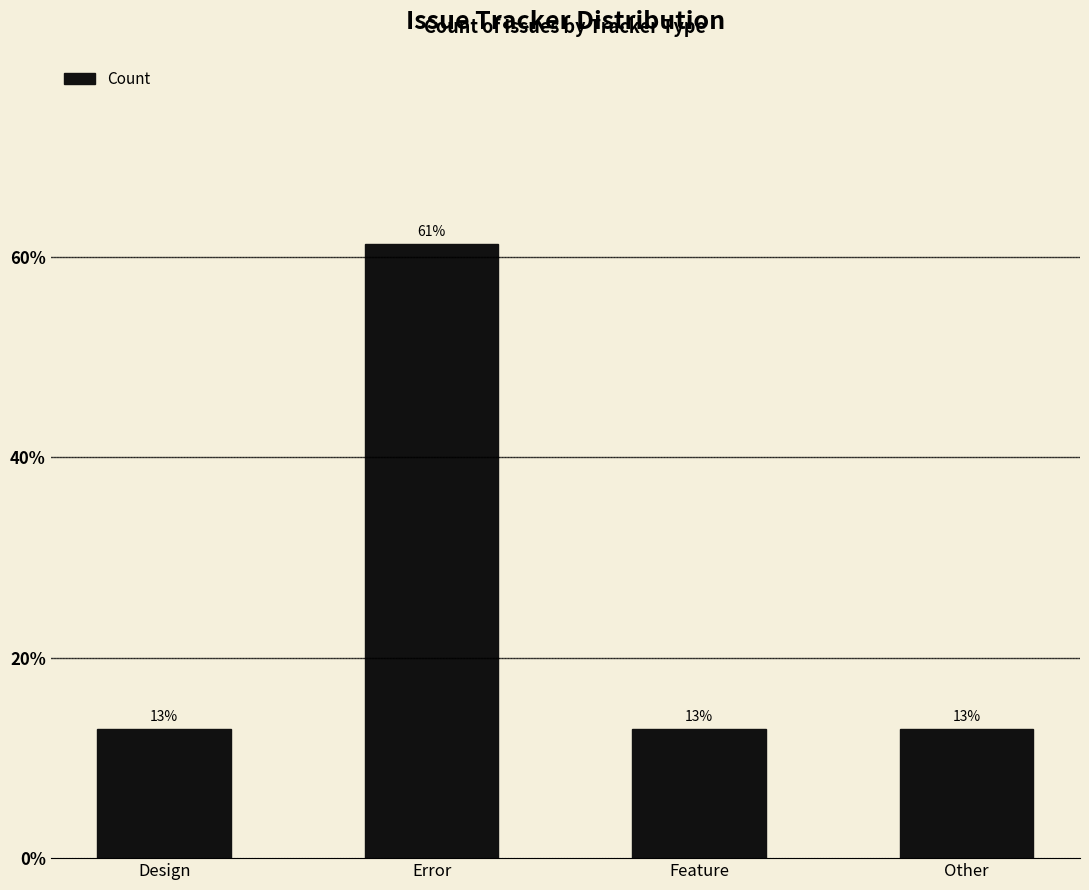

The value at Design is 12.9. True or false?

True